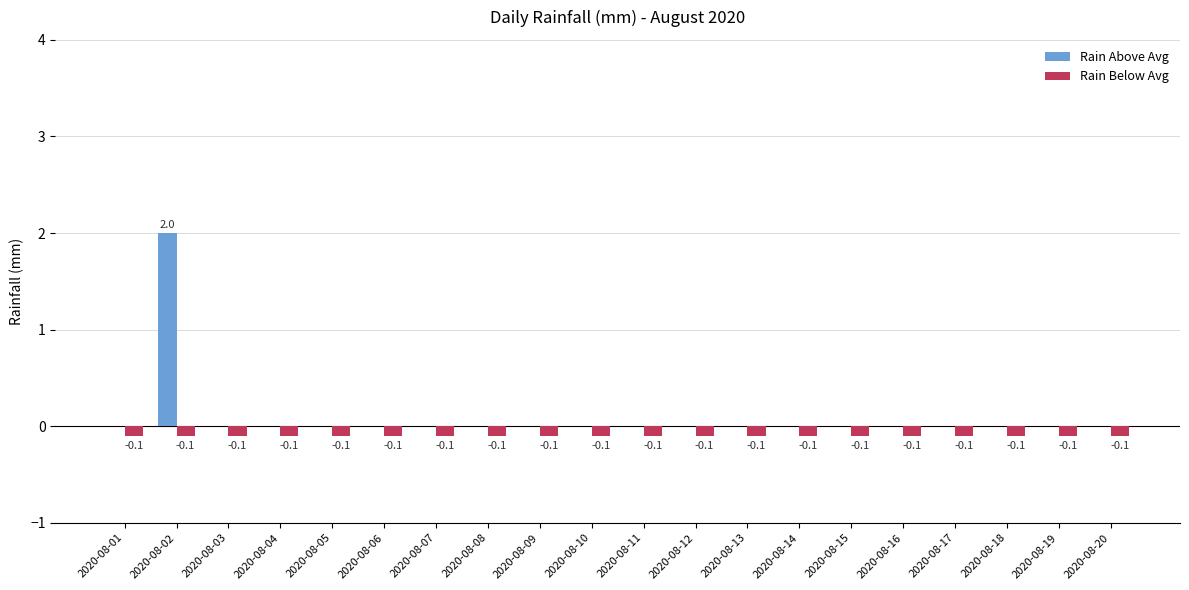

How many groups of bars are there?

20